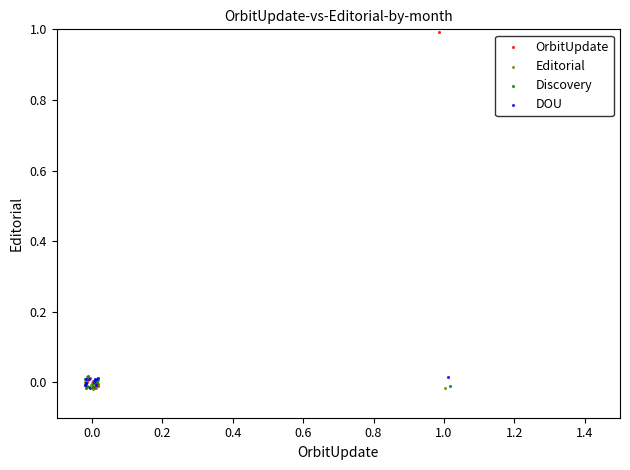

What are all the series names shown in the legend?

OrbitUpdate, Editorial, Discovery, DOU